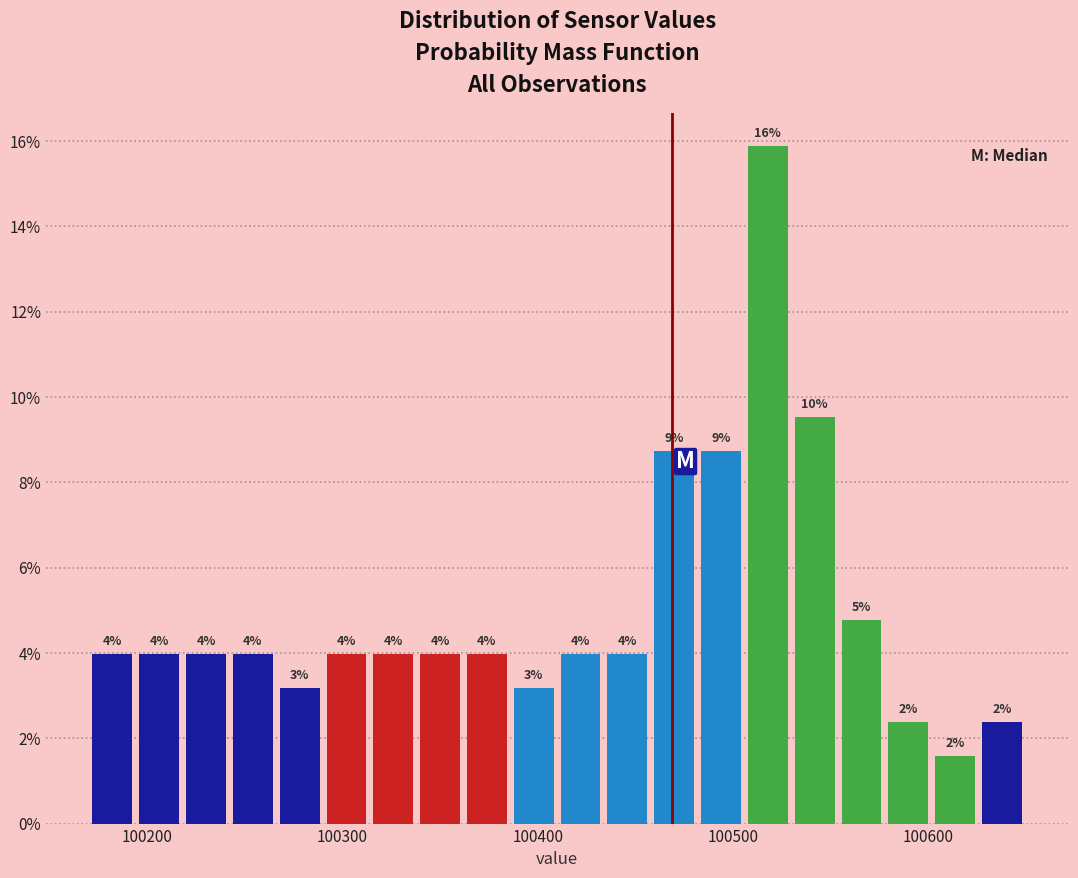

Around what value on the x-axis is the tallest bar? Give the approximate position of its centre, as read against the axis.

100520